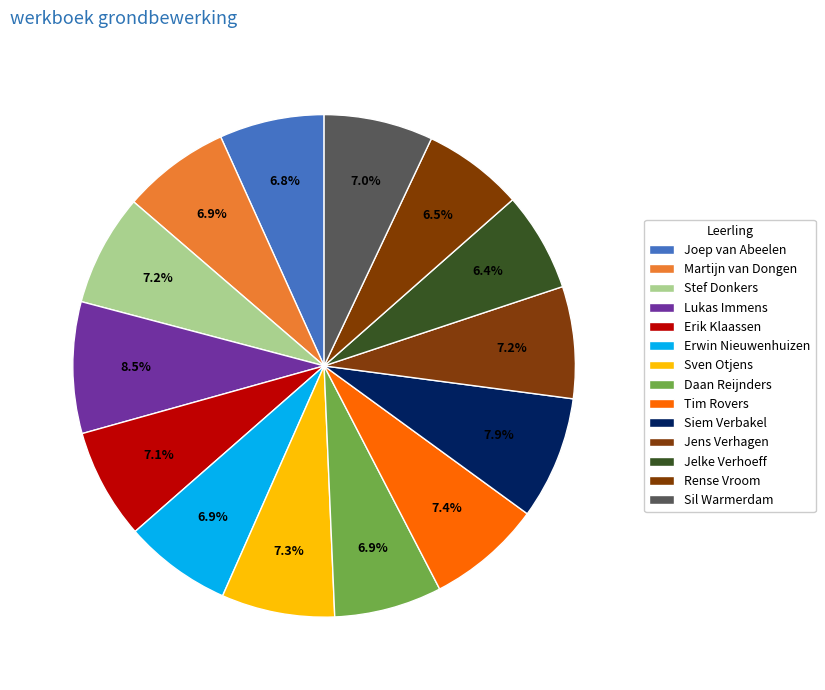

To the nearest percent, what is the average slice percentage?

7%